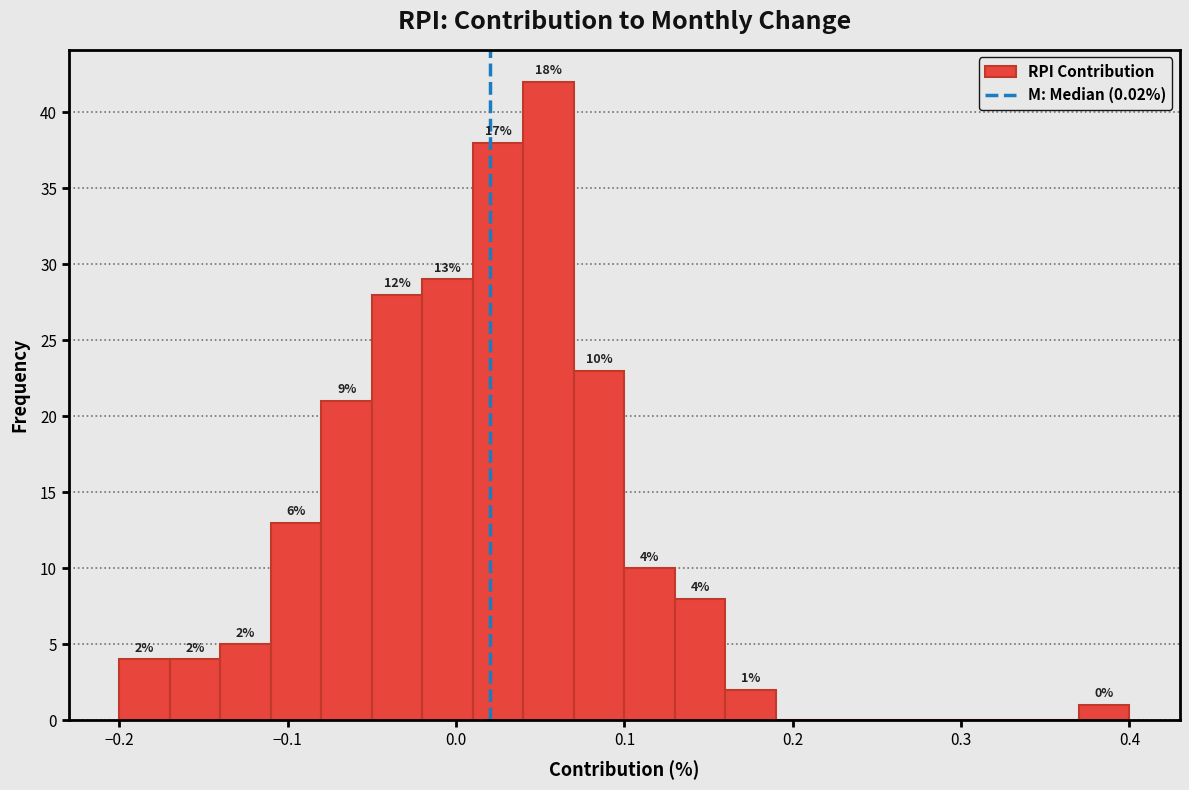

Around what value on the x-axis is the tallest bar? Give the approximate position of its centre, as read against the axis.

0.06